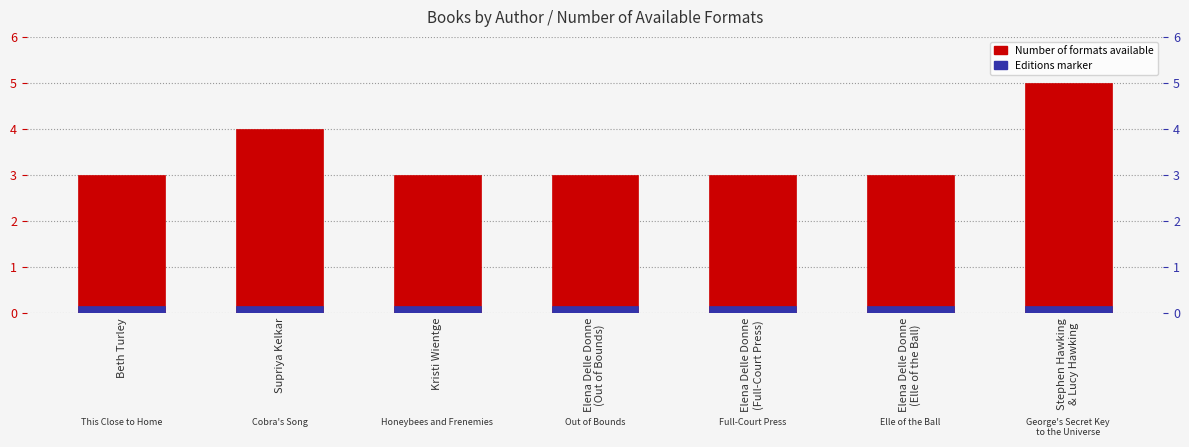

At which label is Number of Formats closest to 4?

Supriya Kelkar